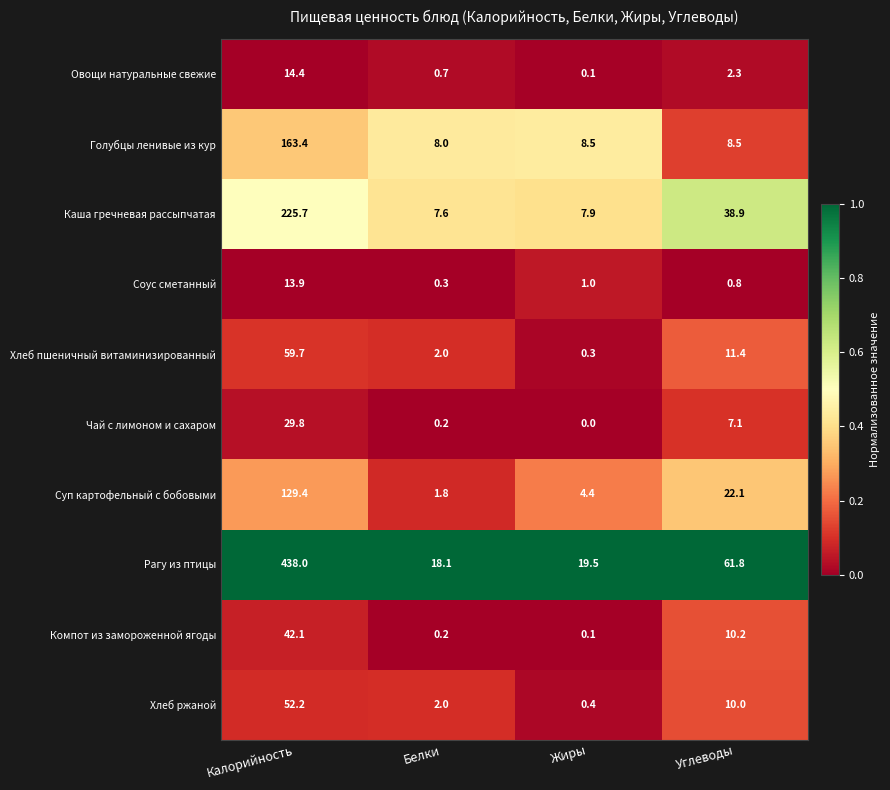

What is the difference between the highest and lowest values at Жиры?

19.5